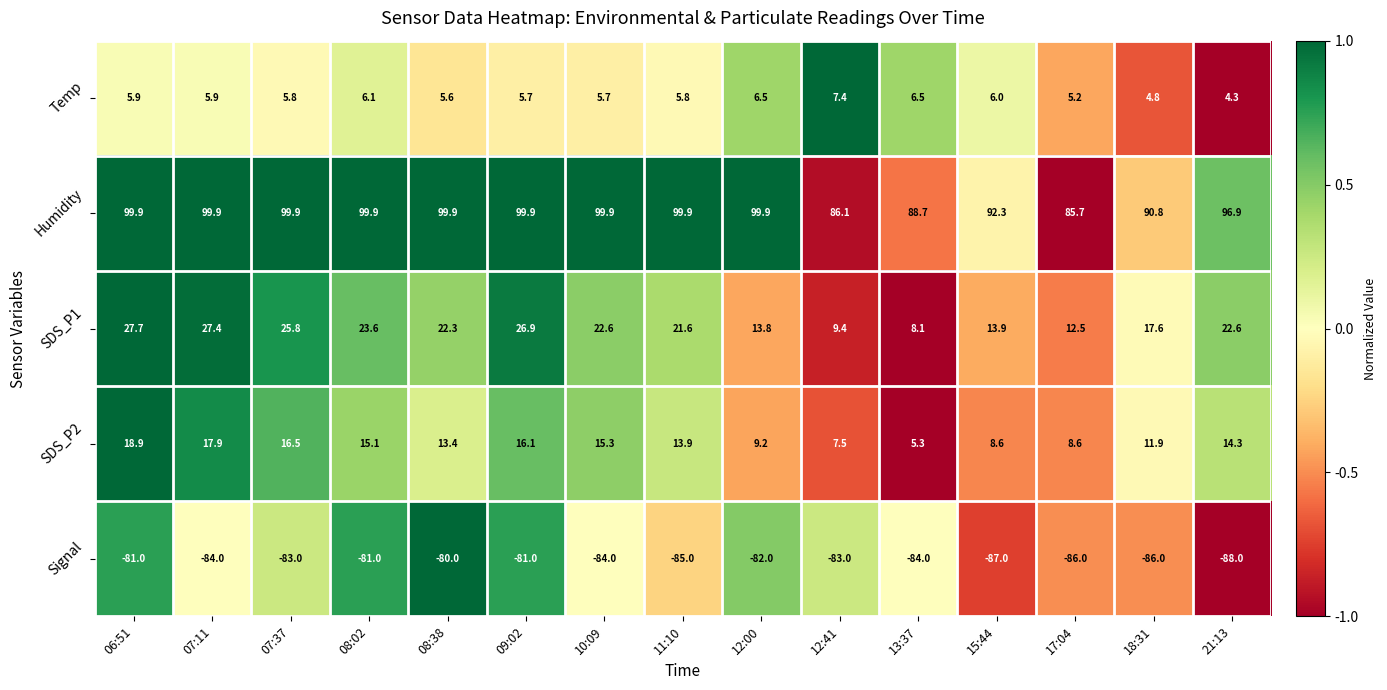

At 10:09, list the series in order from smallest to largest.

Signal, Temp, SDS_P2, SDS_P1, Humidity